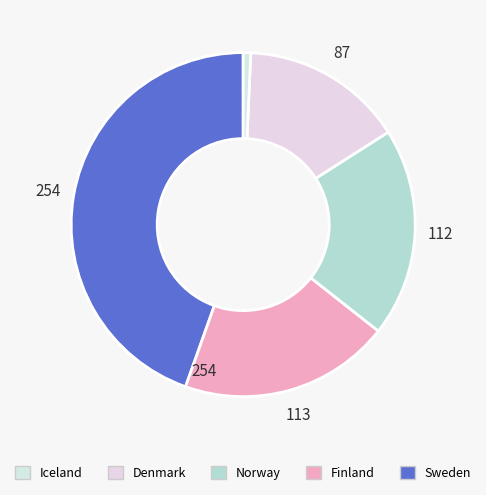

How many slices are in this pie chart?

5